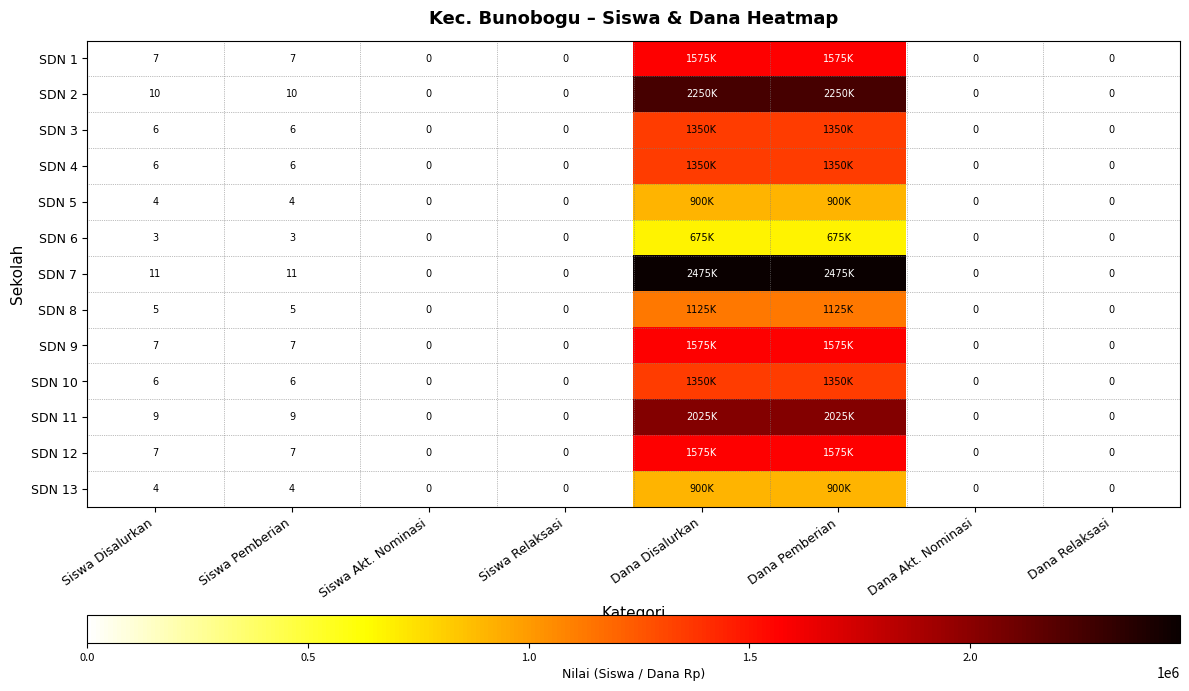

True or false: SDN 12 has a value of 12 at Siswa Pemberian.

False